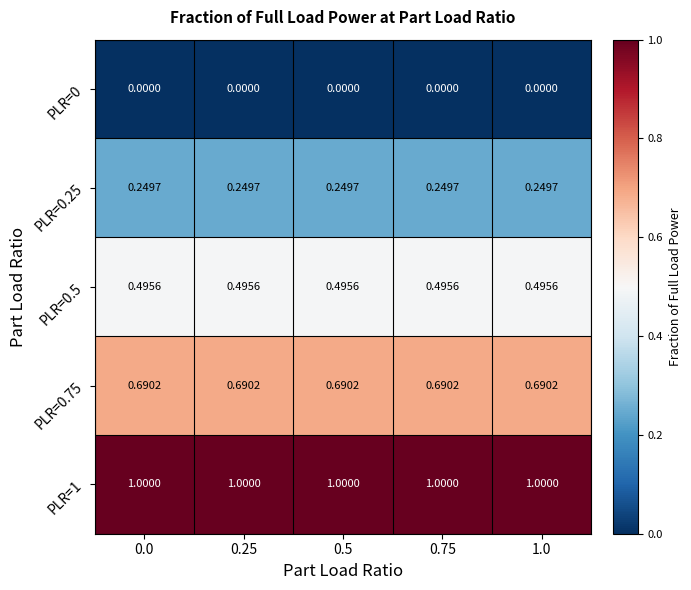

Is the value of PLR=1 at 0.75 greater than the value of PLR=0.25 at 0.75?

Yes